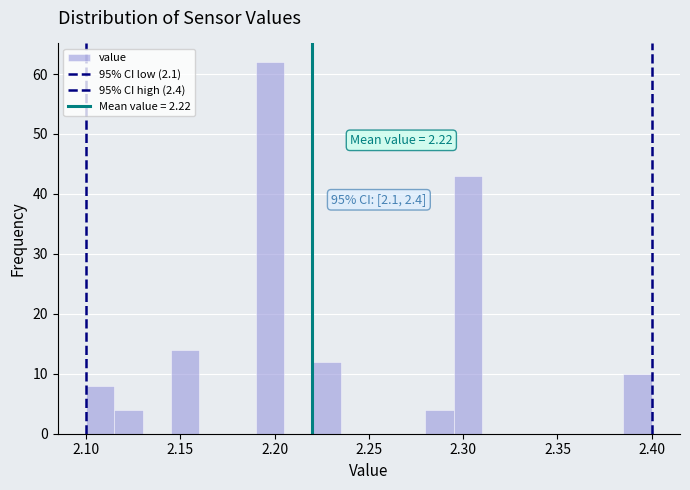

Read against the x-axis, roughly where is the centre of the tallest bar?

2.200